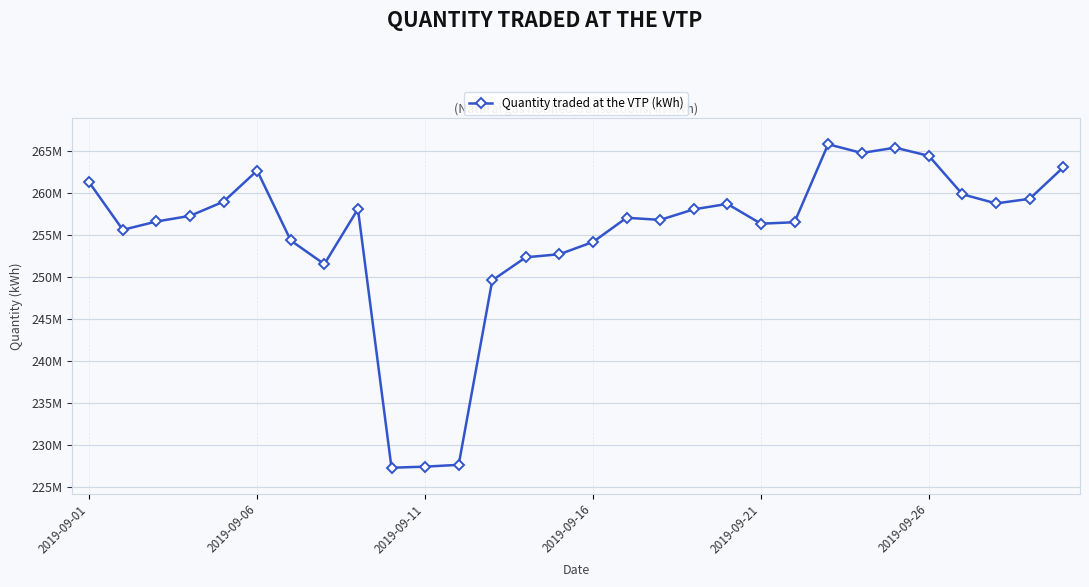

Where does the data first go above 257305253?

2019-09-01